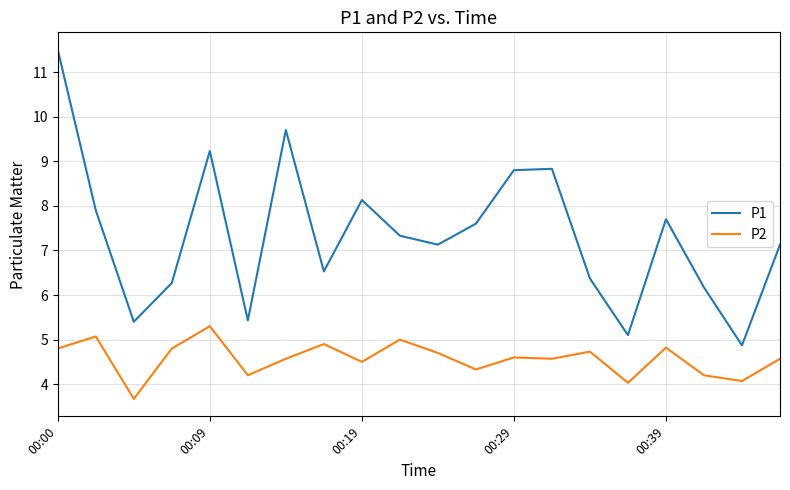

True or false: P1 and P2 cross at least once.

False